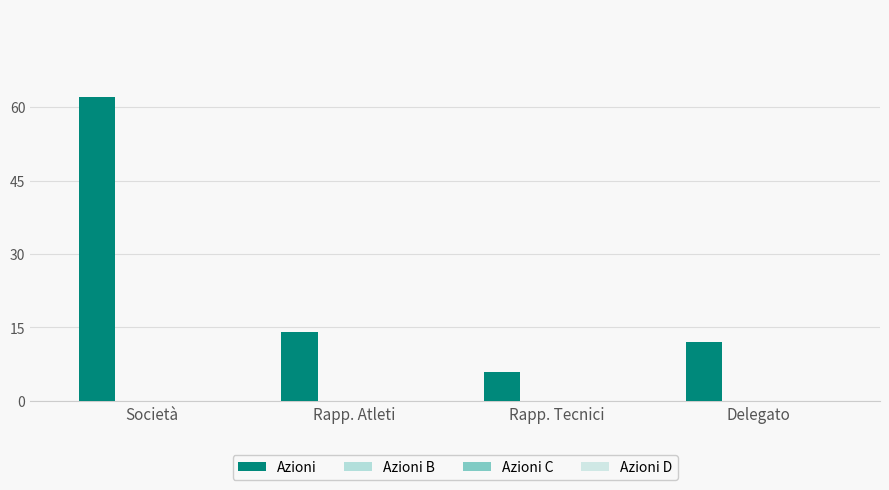

How many bars are there in total?

4